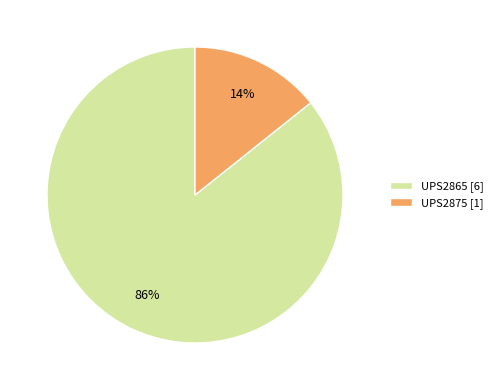

How many segments does this pie chart have?

2